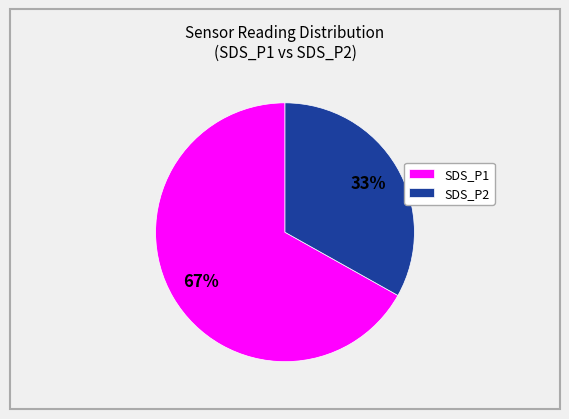

Is it true that SDS_P2 is 33% of the pie?

True